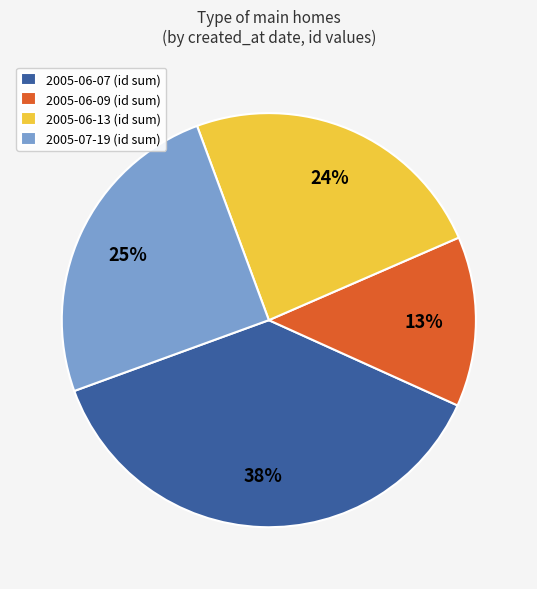

Count the number of slices in the pie.

4